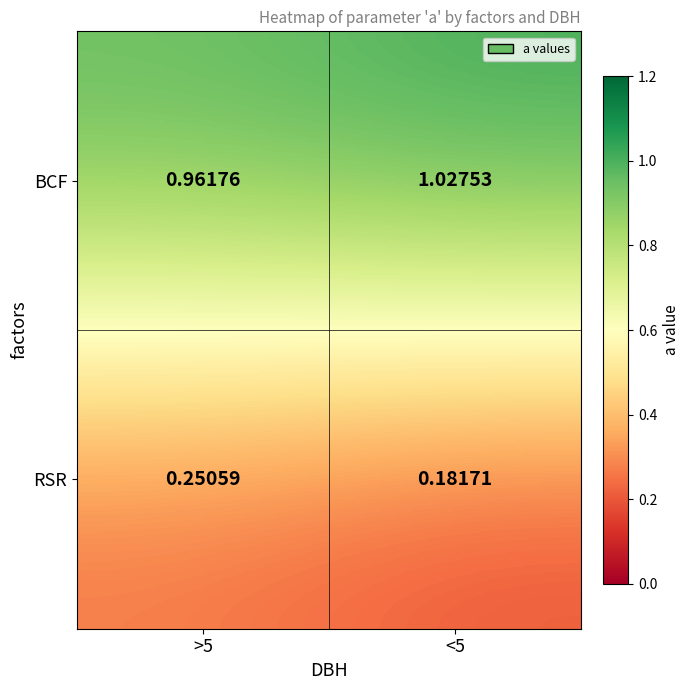

Which series has the widest spread of values?

RSR